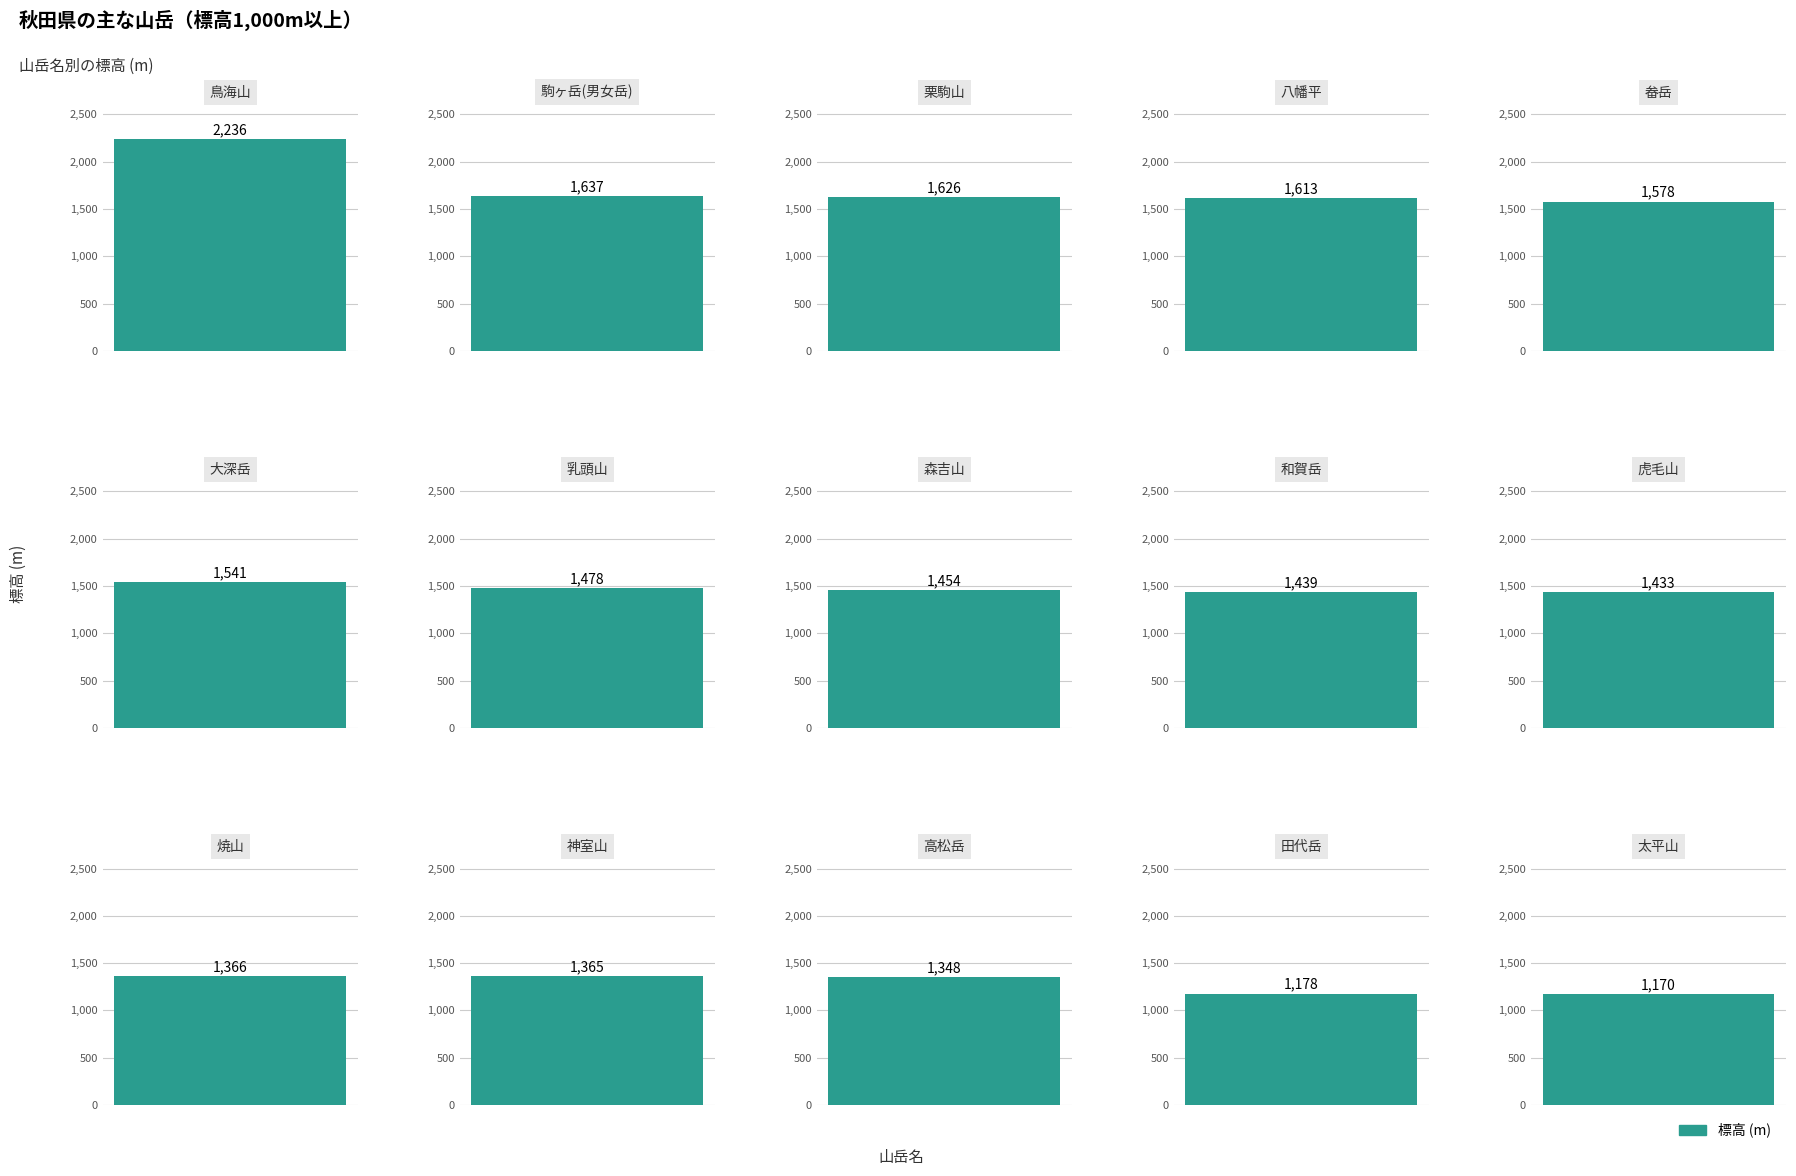

What is the sum of all values?

22462